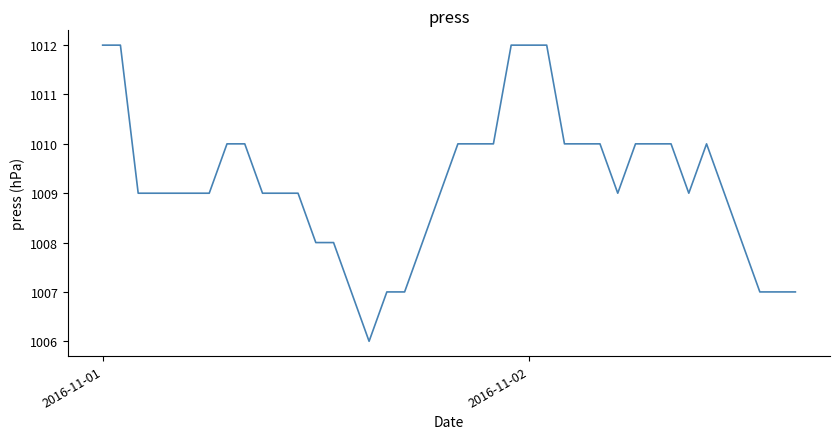

What is the difference between the maximum and minimum values?

6